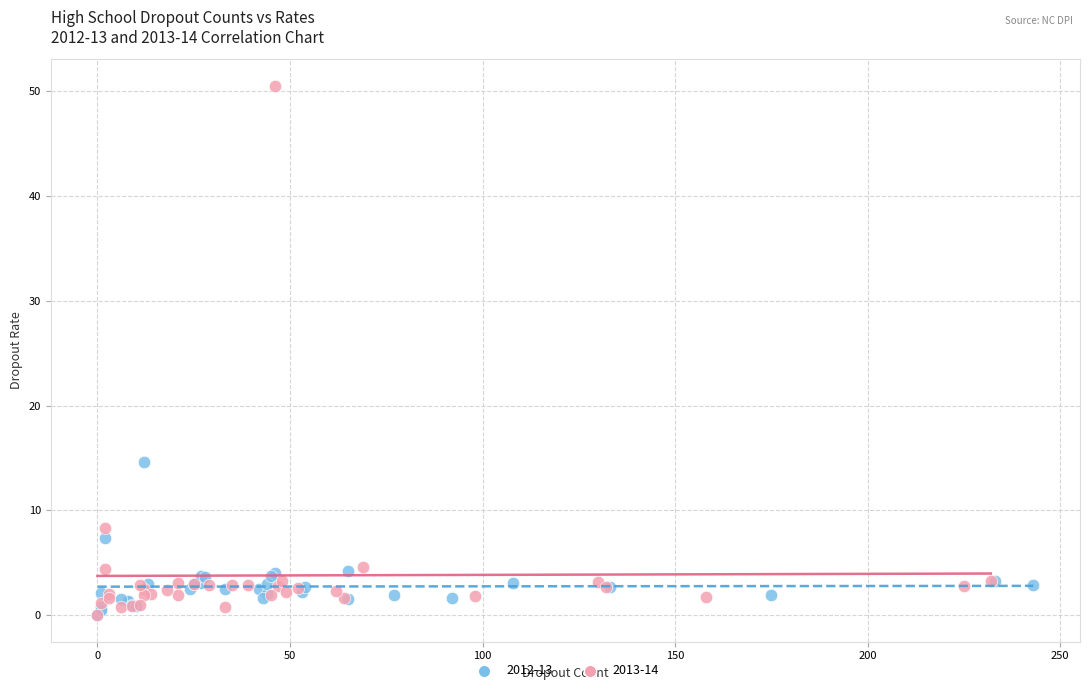

Which series contains the highest Y value?

2013-14